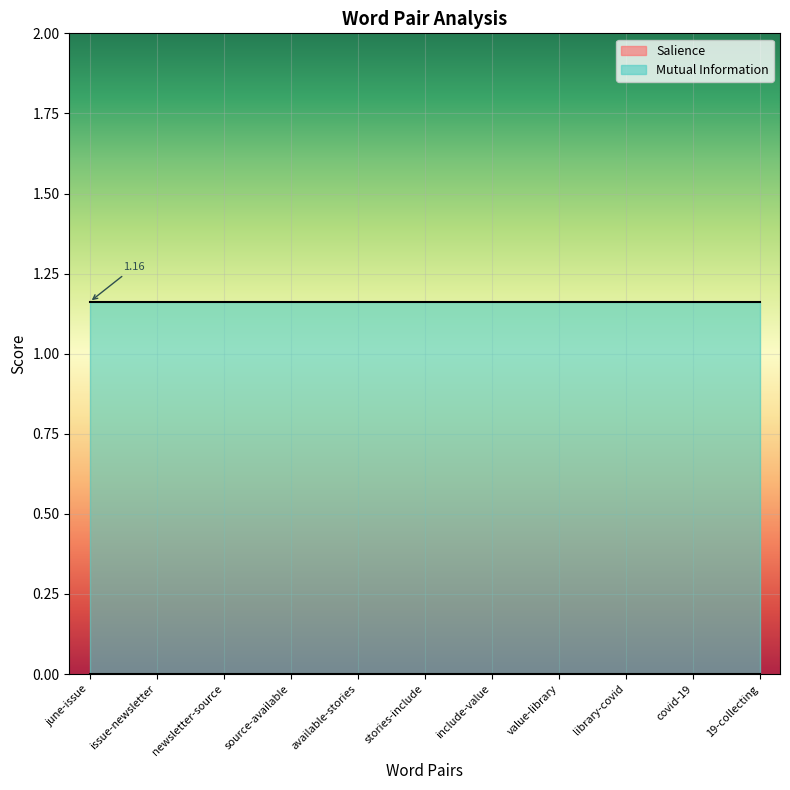

Reading left to right, list all the values displayed in this chart.

Salience: june-issue=0.0	issue-newsletter=0.0	newsletter-source=0.0	source-available=0.0	available-stories=0.0	stories-include=0.0	include-value=0.0	value-library=0.0	library-covid=0.0	covid-19=0.0	19-collecting=0.0
Mutual Information: june-issue=1.2	issue-newsletter=1.2	newsletter-source=1.2	source-available=1.2	available-stories=1.2	stories-include=1.2	include-value=1.2	value-library=1.2	library-covid=1.2	covid-19=1.2	19-collecting=1.2